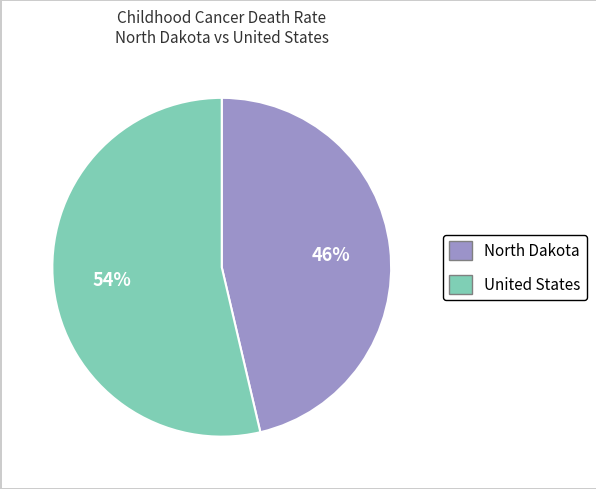

To the nearest percent, what is the combined percentage of United States and North Dakota?

100%